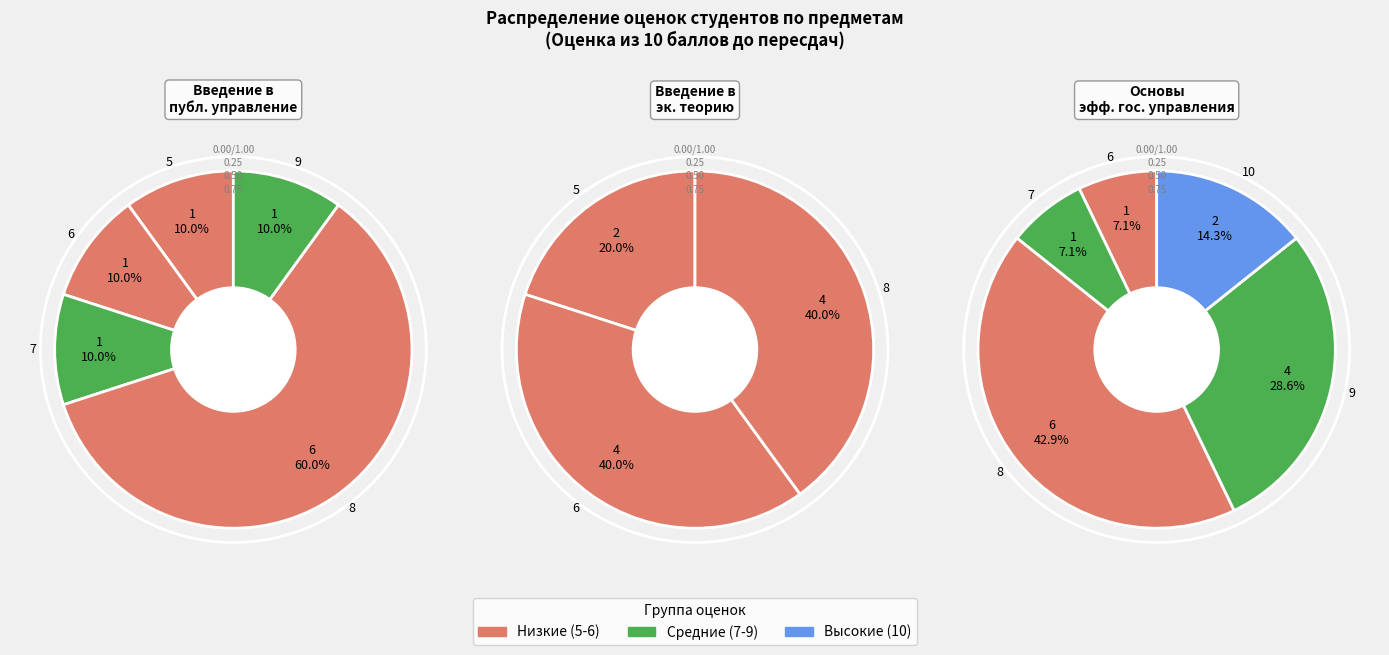

Does any single category account for the majority?

No